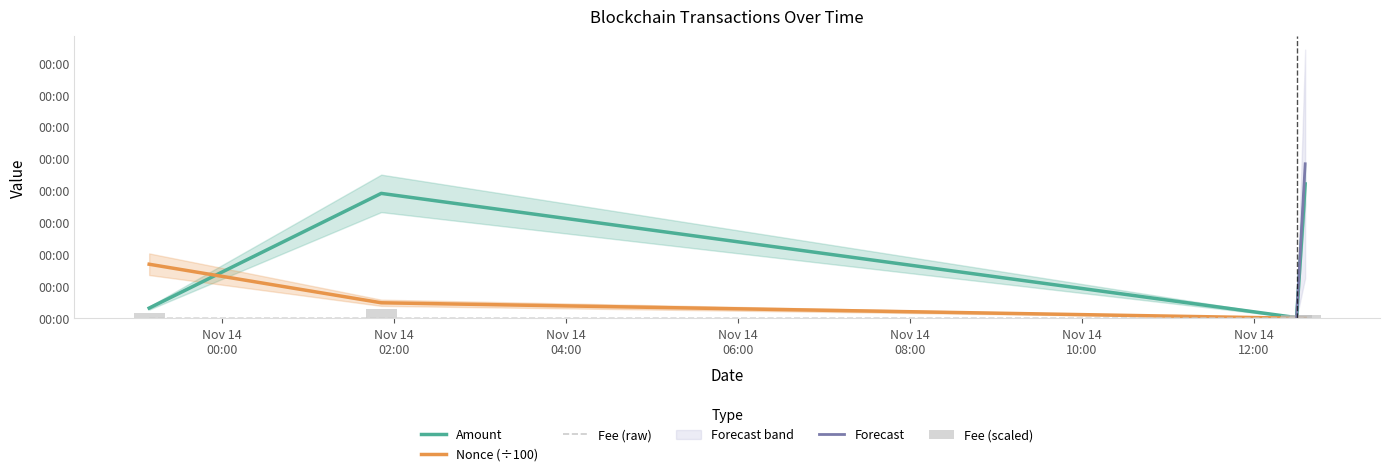

At which category does the chart reach its peak across all series?

2022-11-14 12:36:00